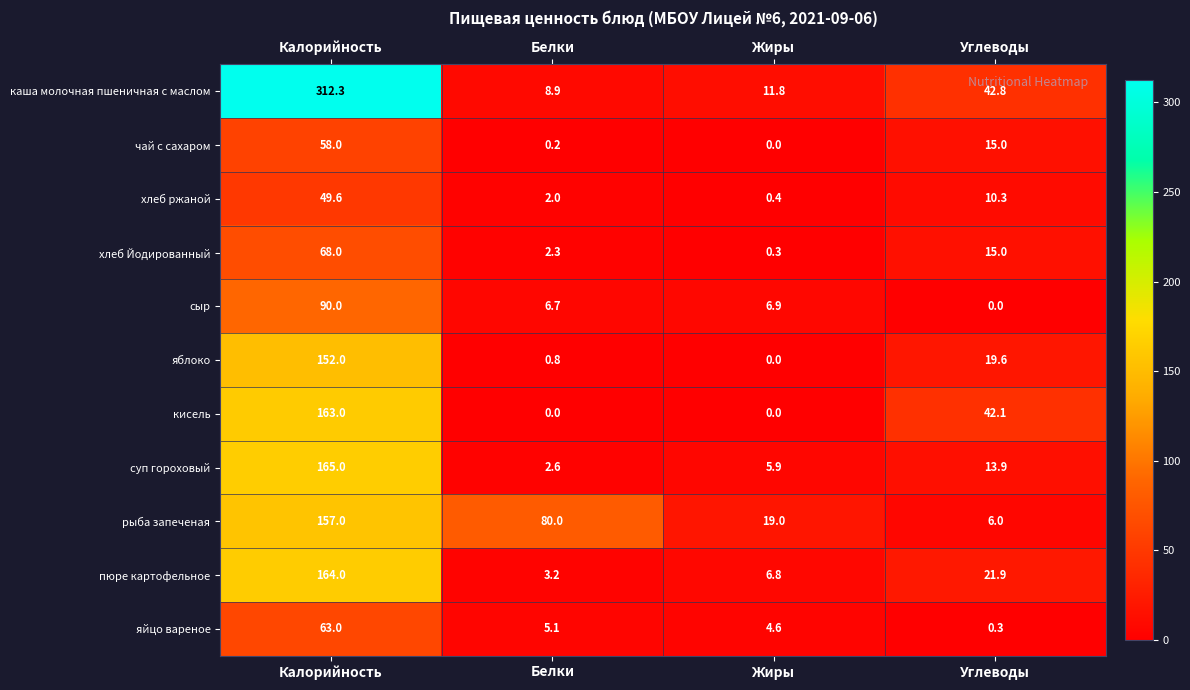

Which category has the lowest value in the рыба запеченая series?

Углеводы